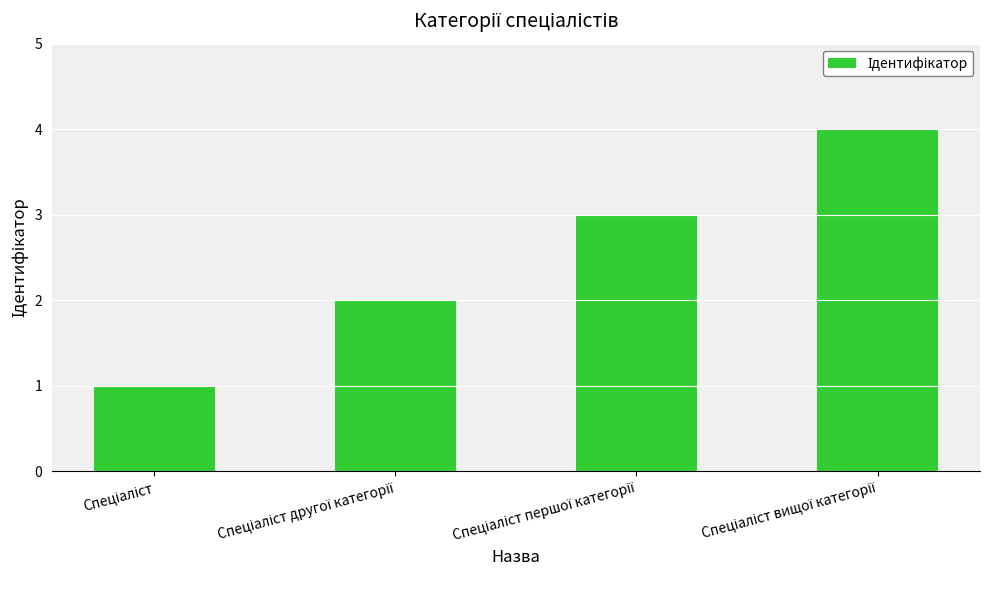

What is the greatest value displayed?

4